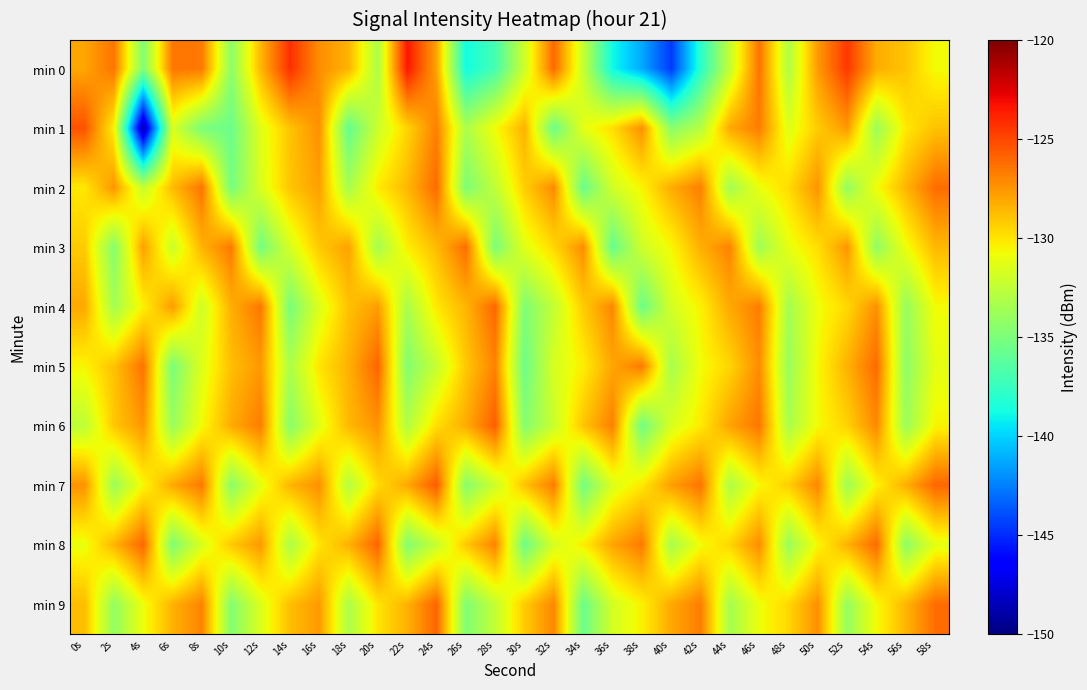

Which has a higher value, 18s or 46s?

46s